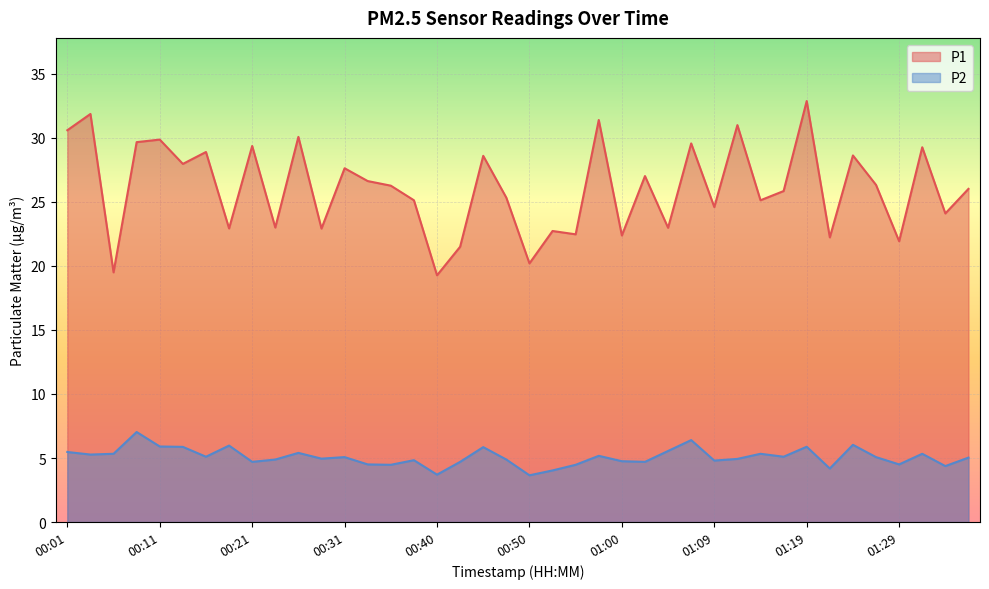

Is it true that P2 equals 7.4 at 00:55?

False